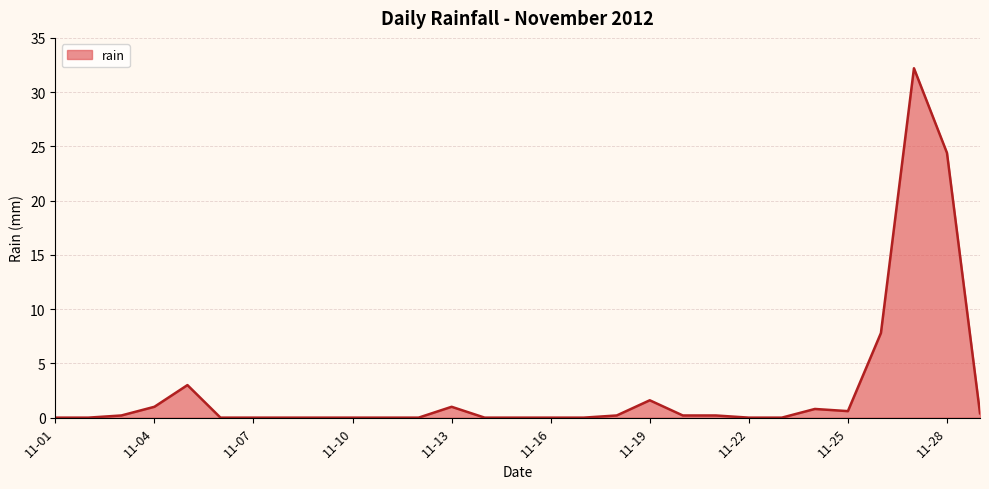

Does the chart display data point markers on the line(s)?

No